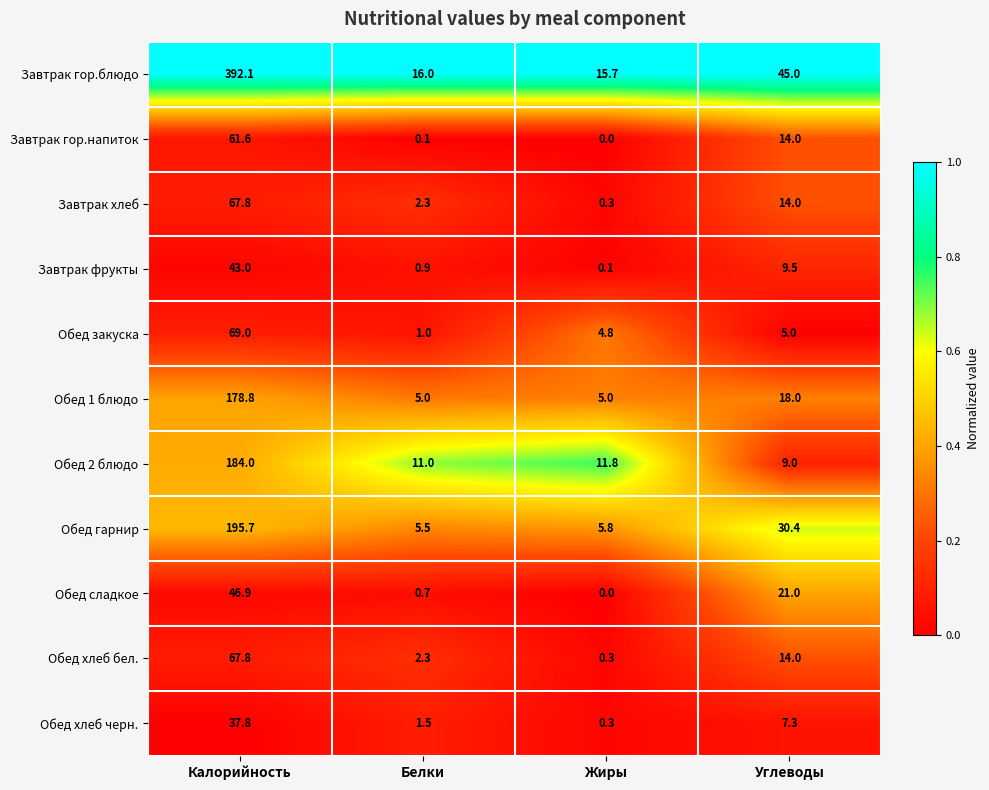

List the labels in order of Обед сладкое value, smallest first.

Жиры, Белки, Углеводы, Калорийность